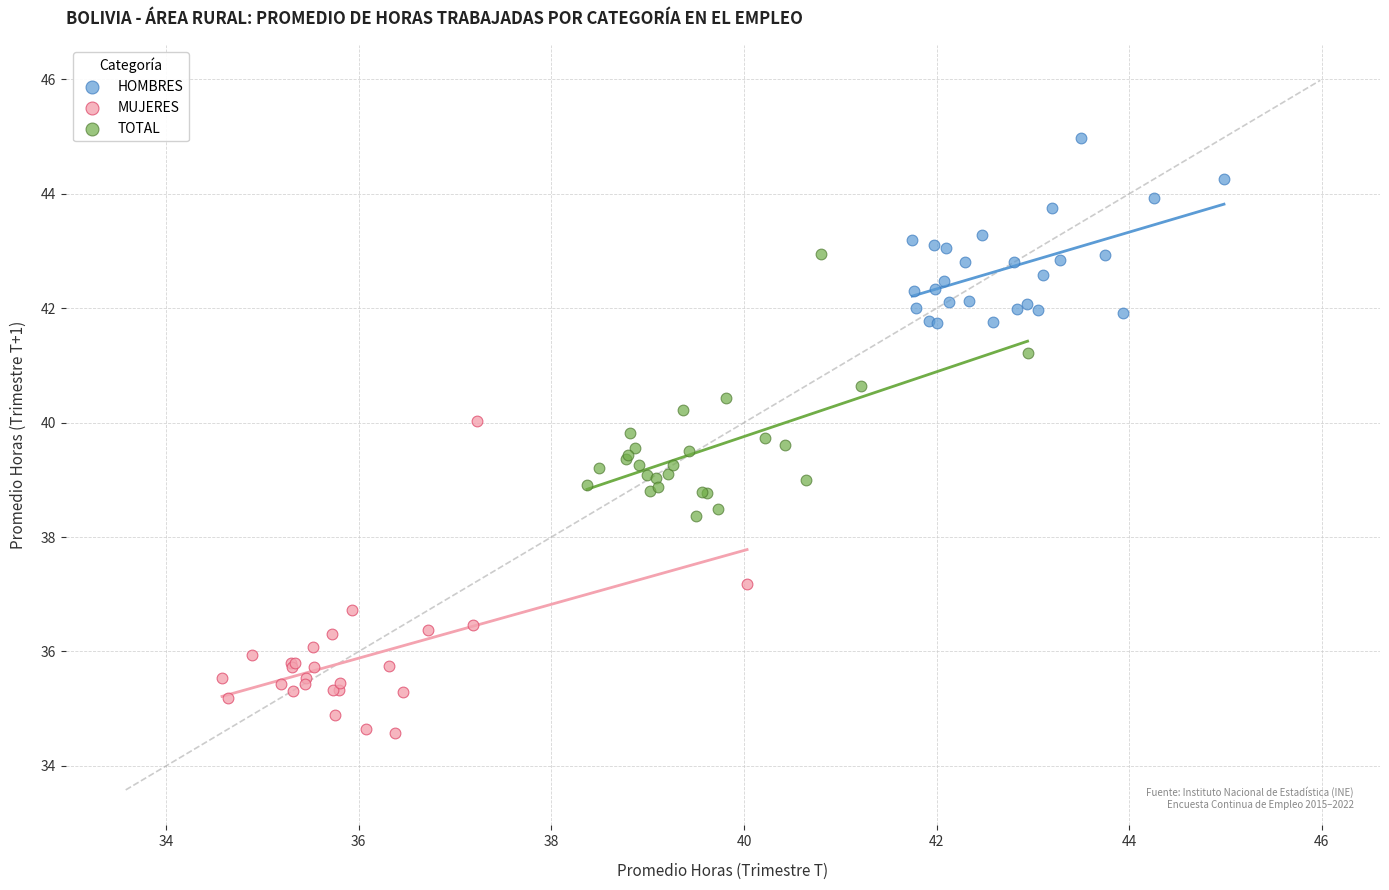

Which series has the largest Y range (max minus min)?

MUJERES